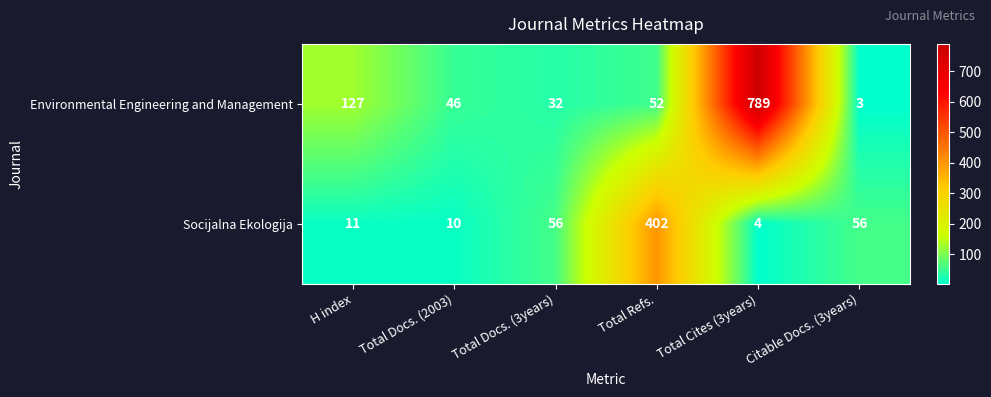

Count the number of data series in this chart.

2